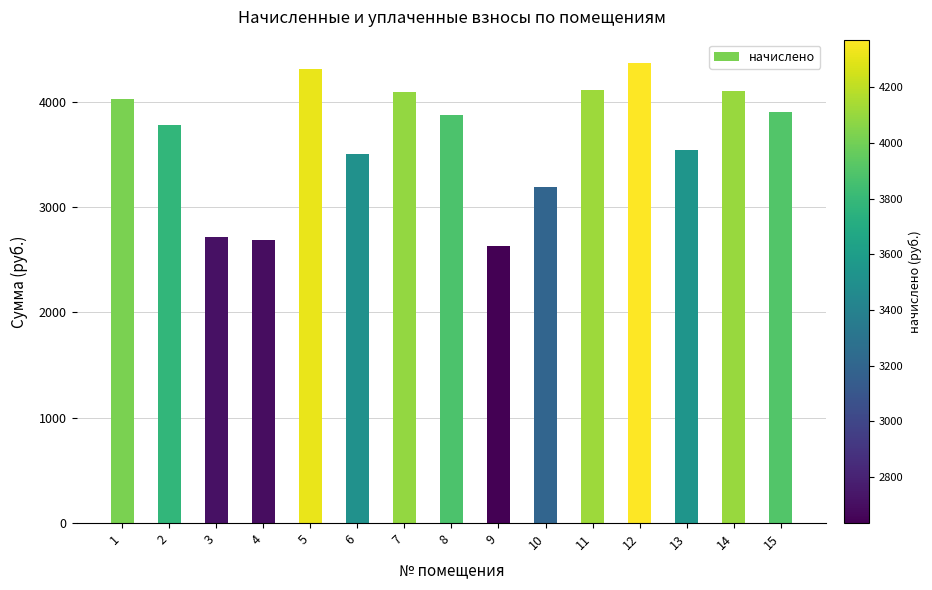

What is the difference between the maximum and second lowest values?

1681.2